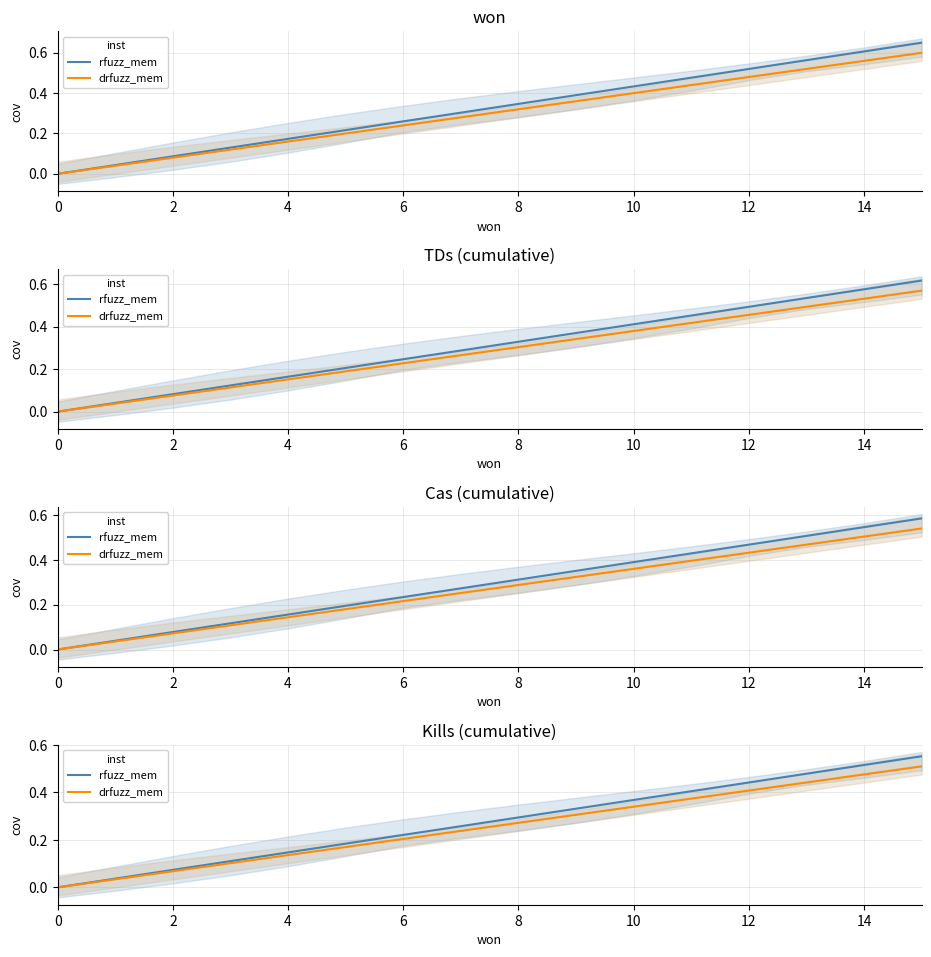

True or false: drfuzz_mem and rfuzz_mem intersect in this chart.

False